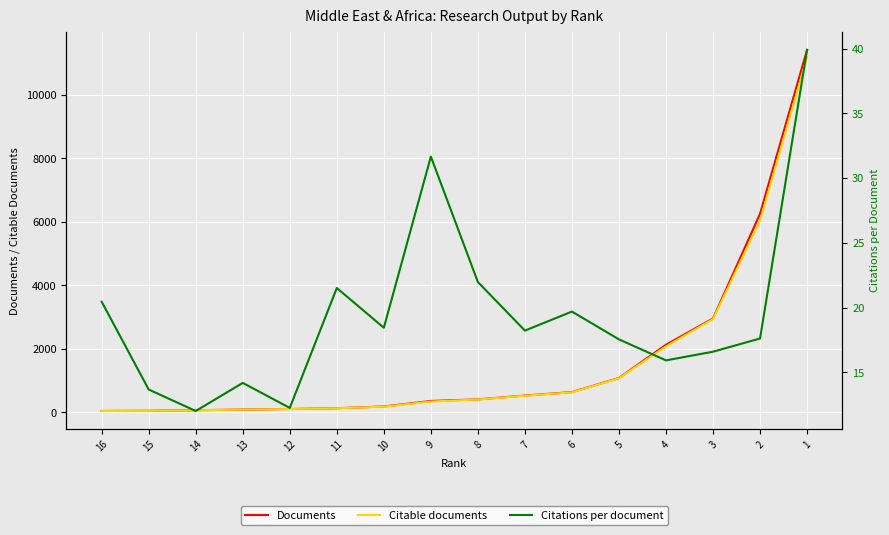

What are all the series names shown in the legend?

Documents, Citable documents, Citations per document